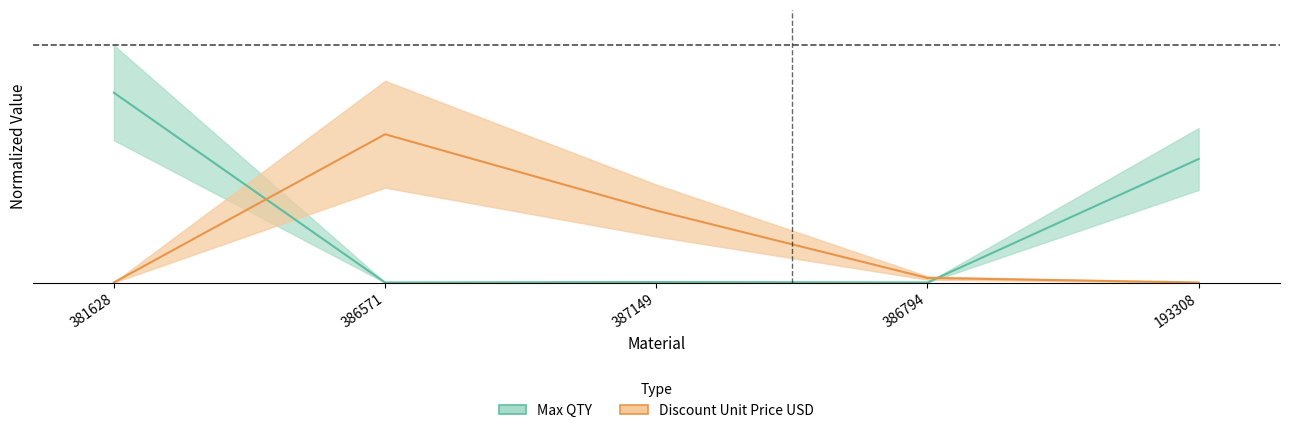

Which series has the largest total across all categories?

Max QTY